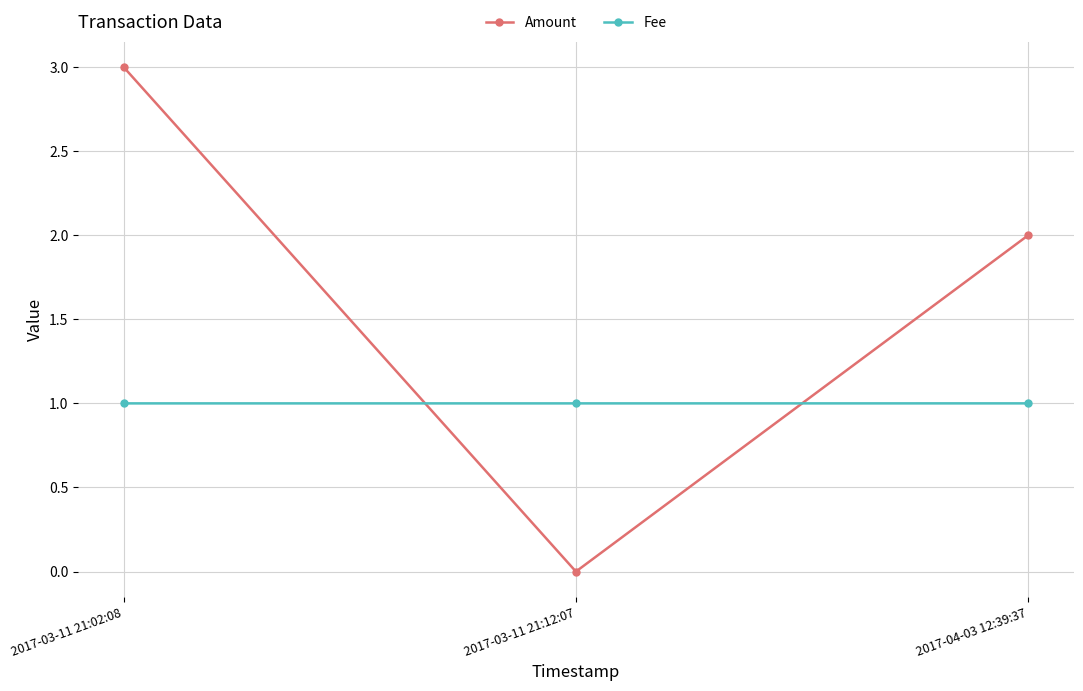

Reading left to right, transcribe all the data shown in this chart.

Amount: 3.0	0.0	2.0
Fee: 1.0	1.0	1.0